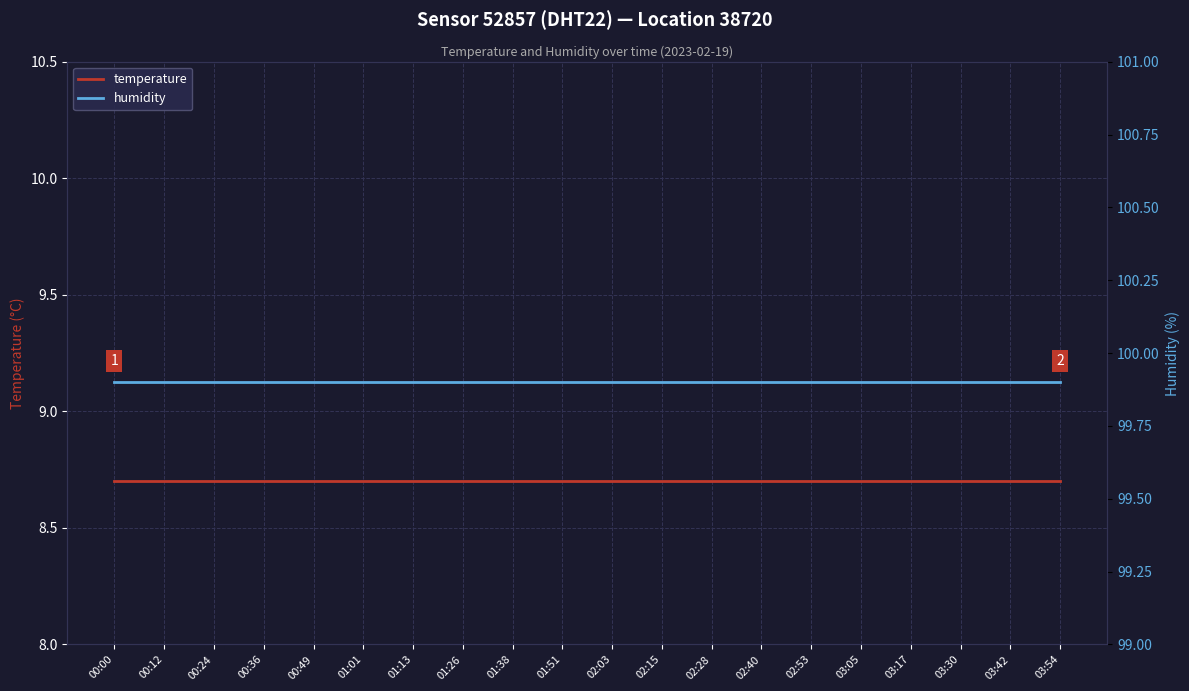

Is it true that temperature equals 8.7 at 02:53?

True